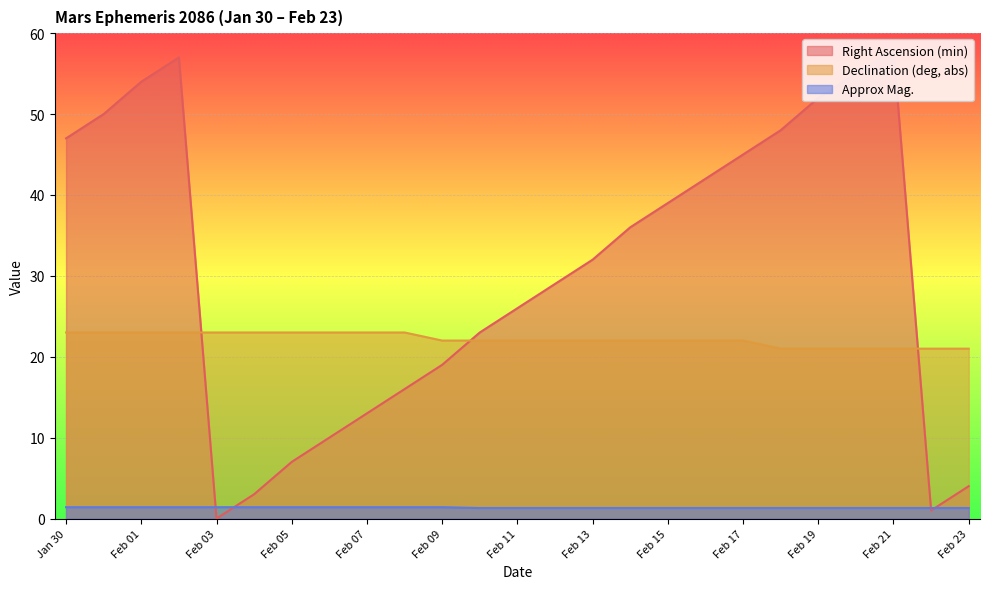

The Declination (deg, abs) series shows 40.9 at Feb 02. True or false?

False